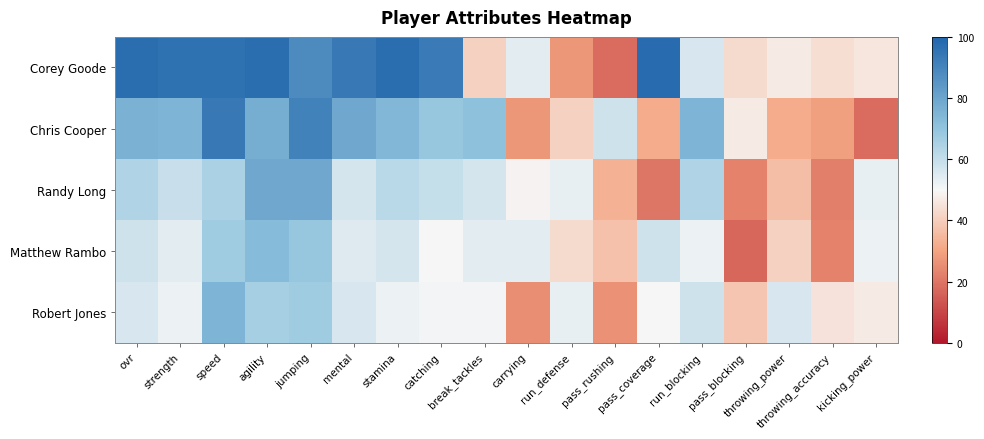

Rank the series by their maximum value, from lowest to highest.

Matthew Rambo, Robert Jones, Randy Long, Chris Cooper, Corey Goode